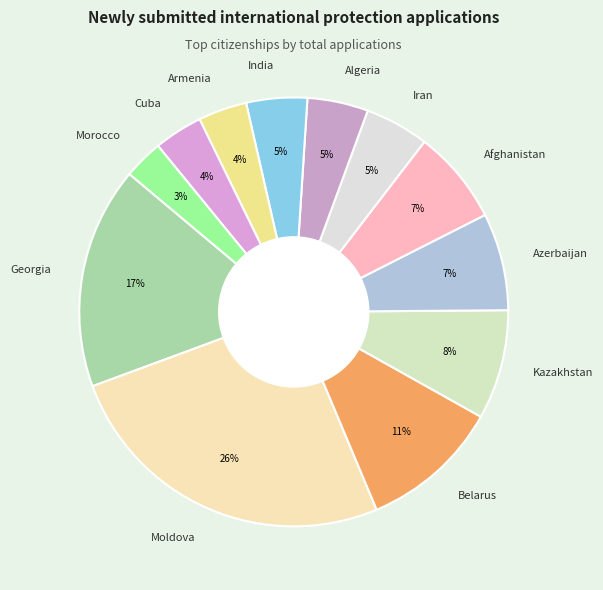

Count the number of slices in the pie.

12